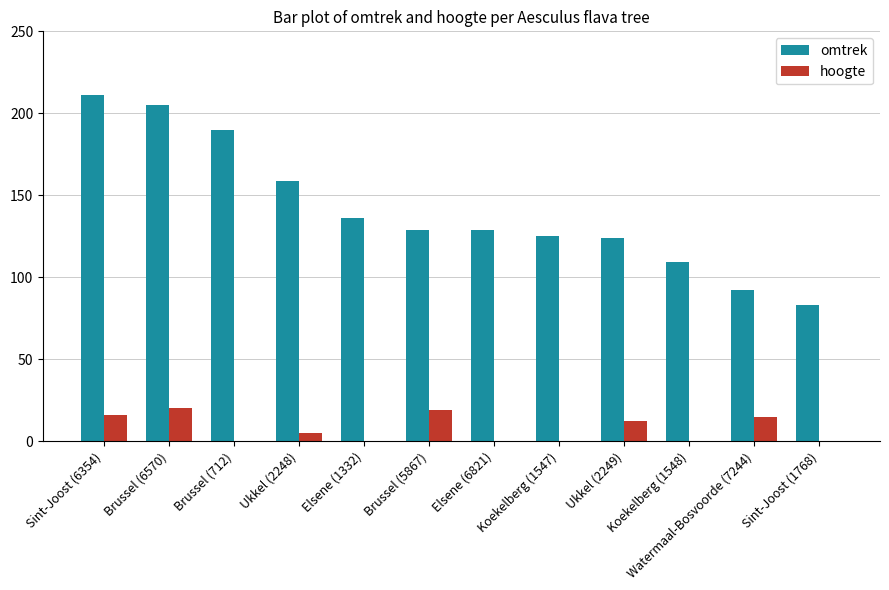

Between Brussel (5867) and Koekelberg (1548), which series saw the biggest shift?

omtrek